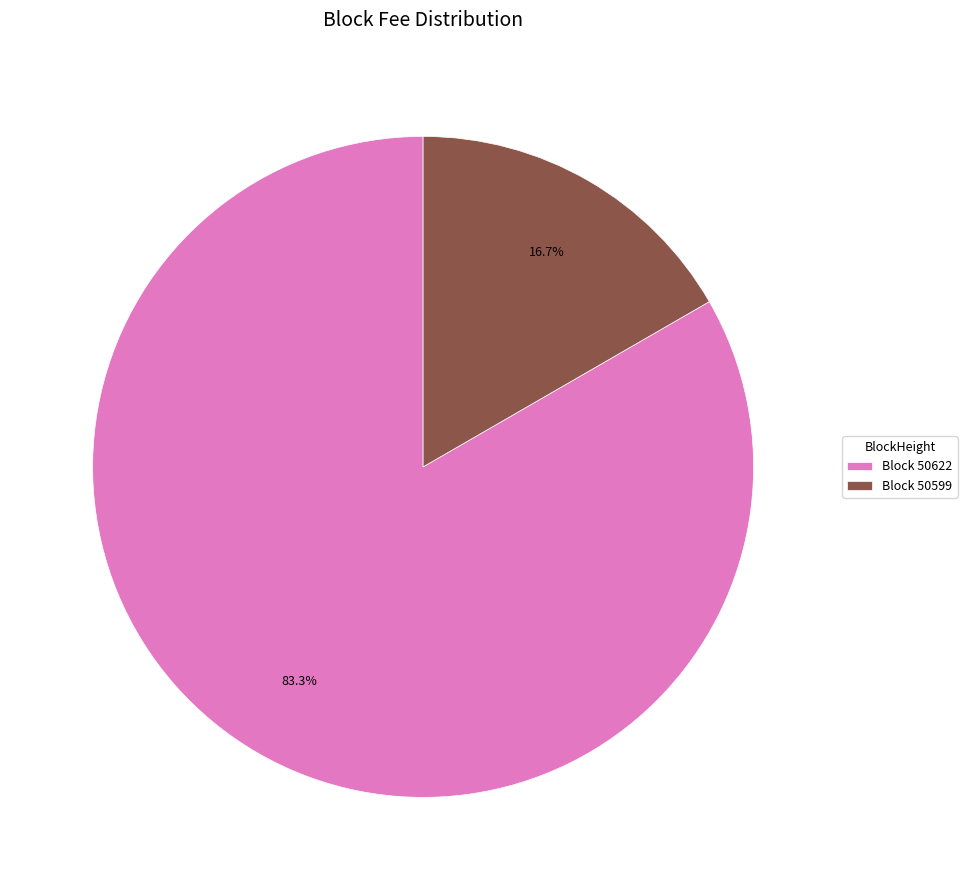

Combined, what portion of the pie is Block 50622 and Block 50599?

100.0%